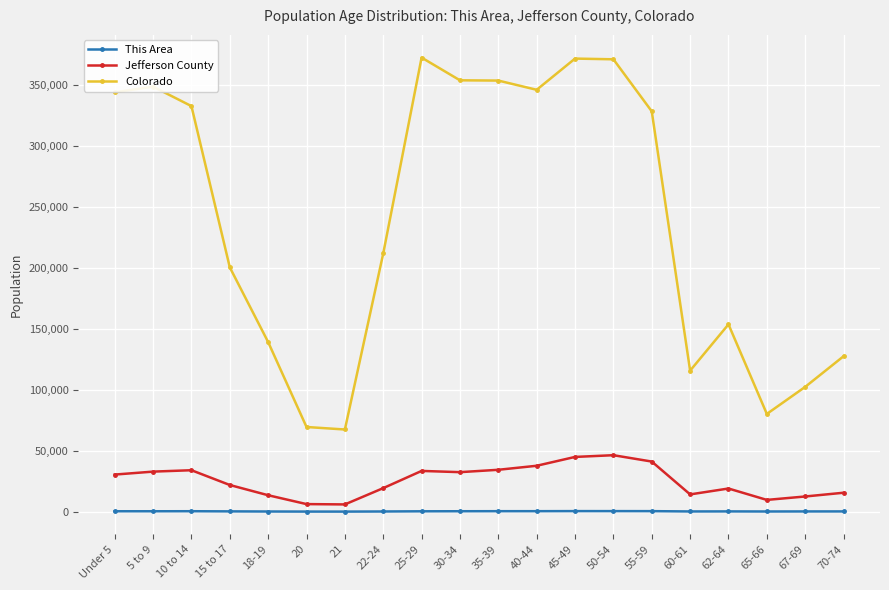

What are all the series names shown in the legend?

This Area, Jefferson County, Colorado